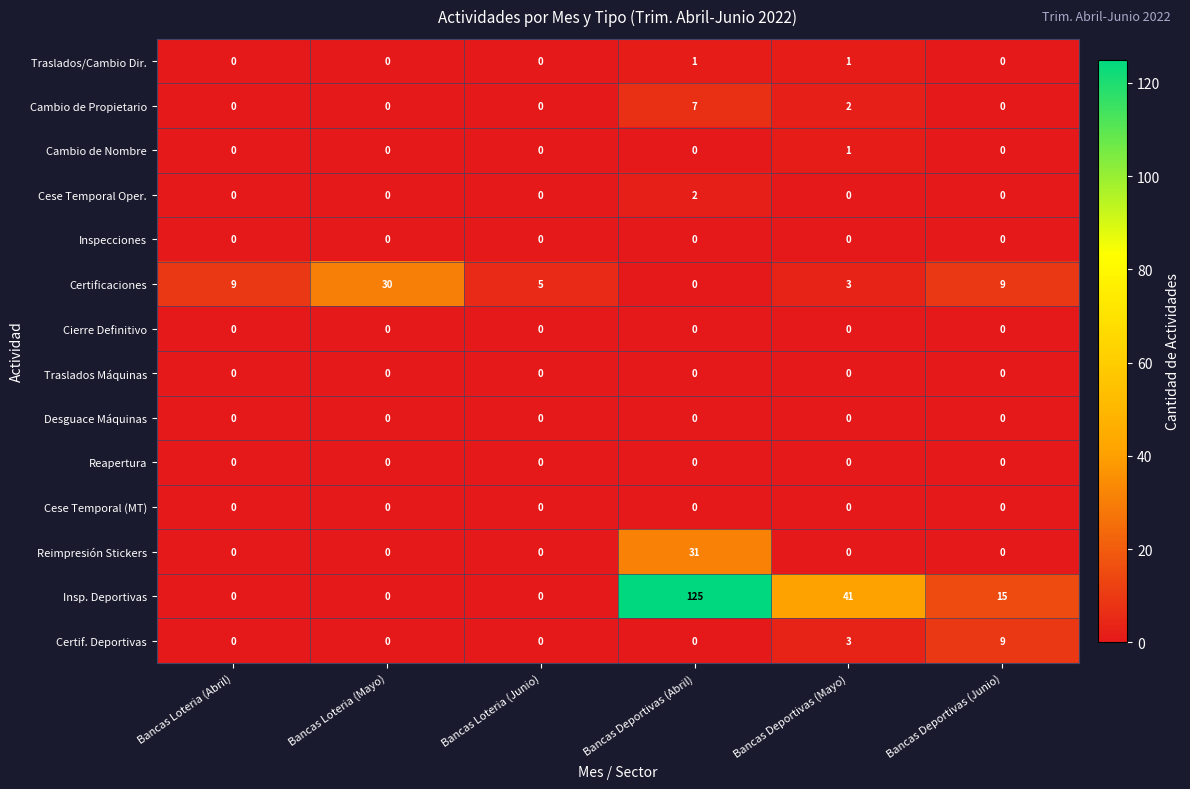

How many categories are shown in the chart?

6